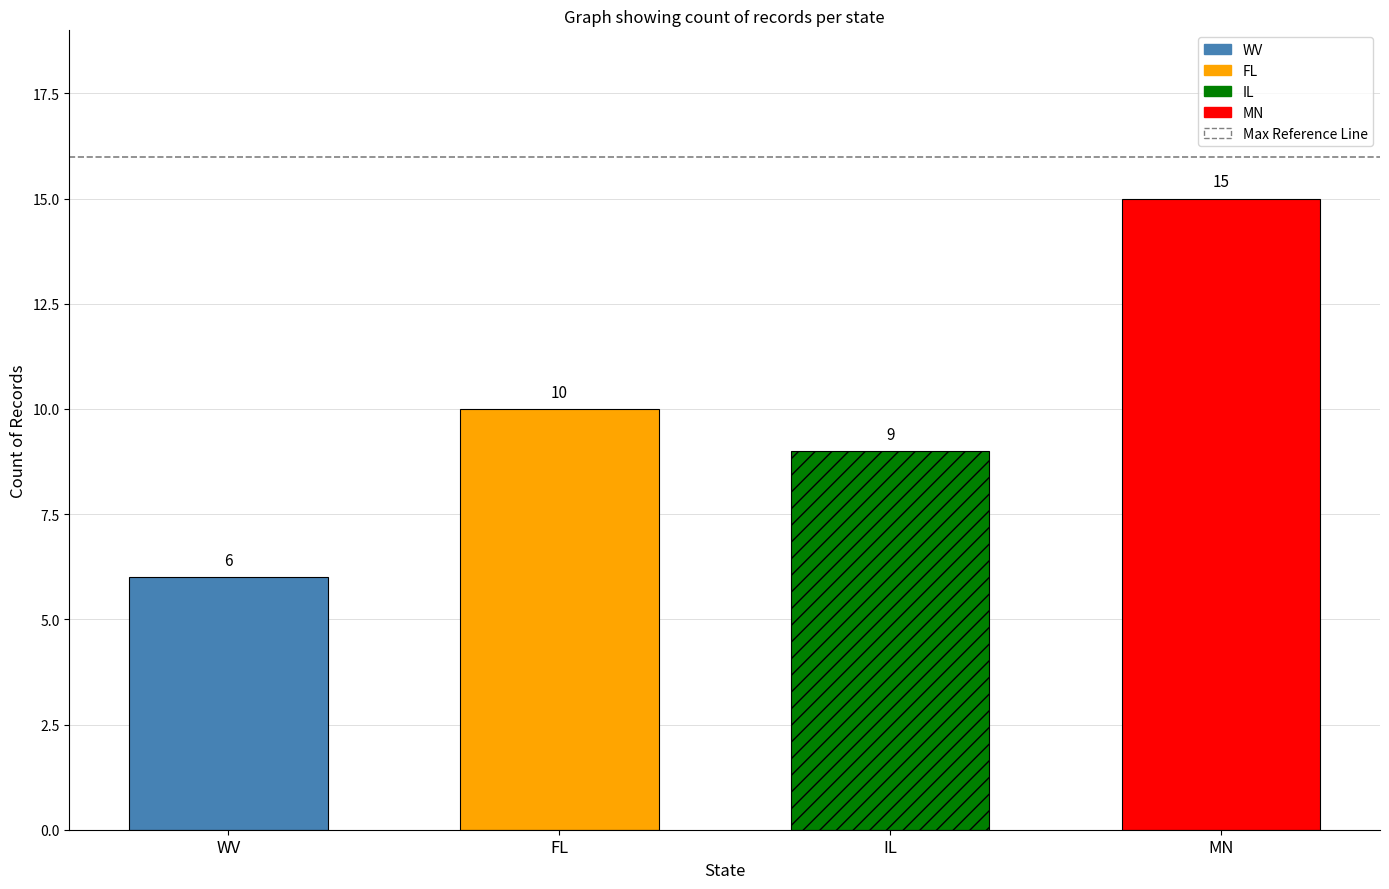

At which label does the data first exceed 10?

MN